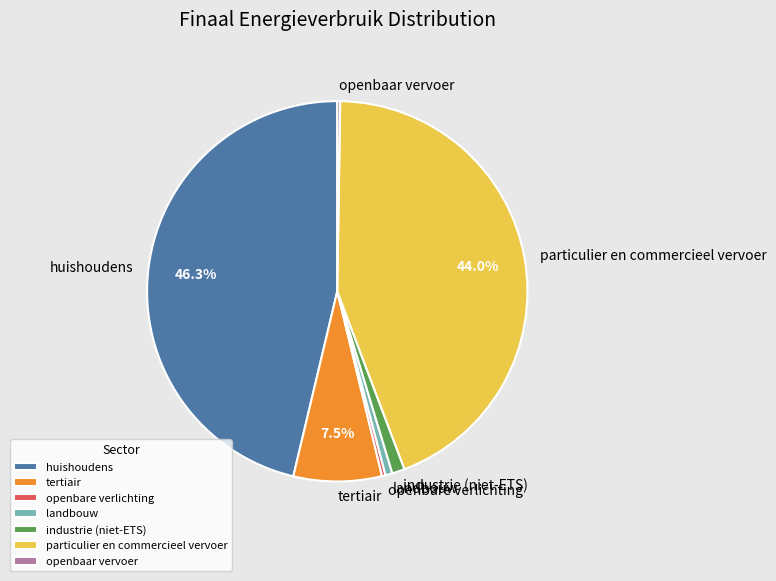

Which slice is the largest?

huishoudens